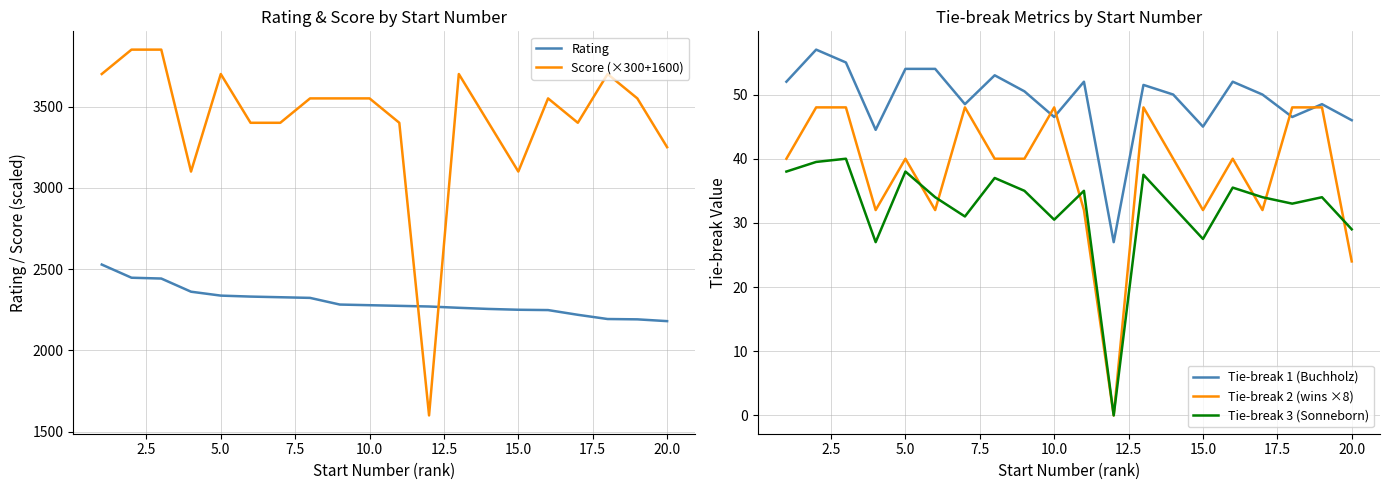

Does the chart have visible grid lines?

Yes